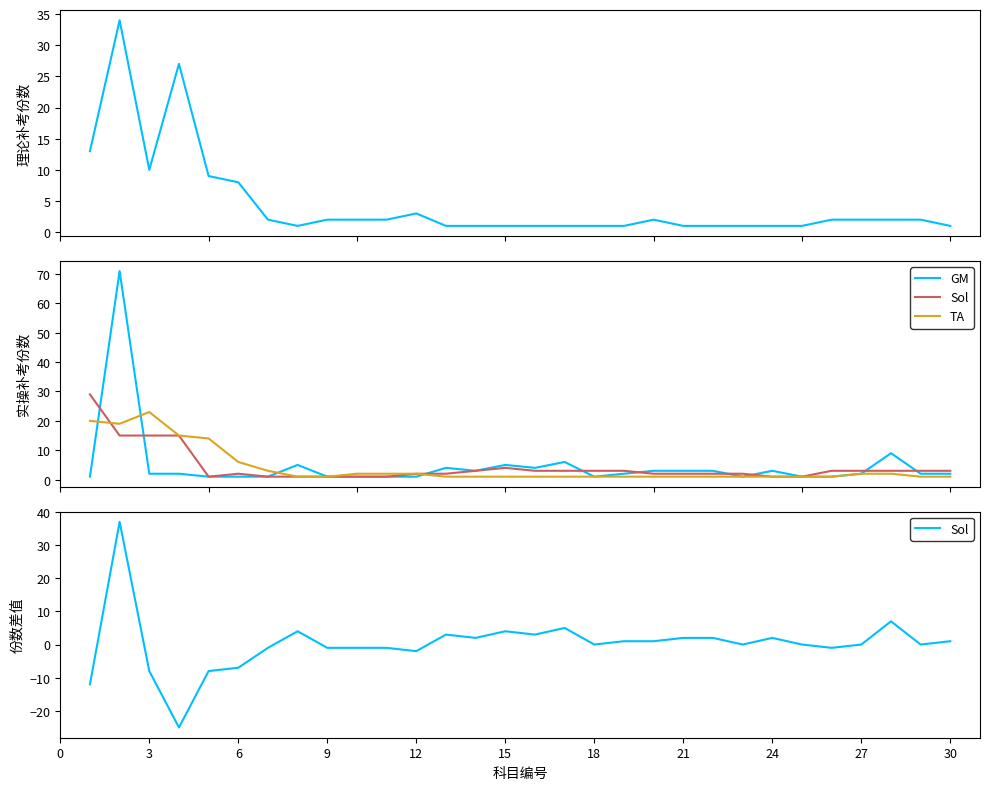

After their last crossing, which series has the higher values: 理论补考科目考试份数 or GM?

GM